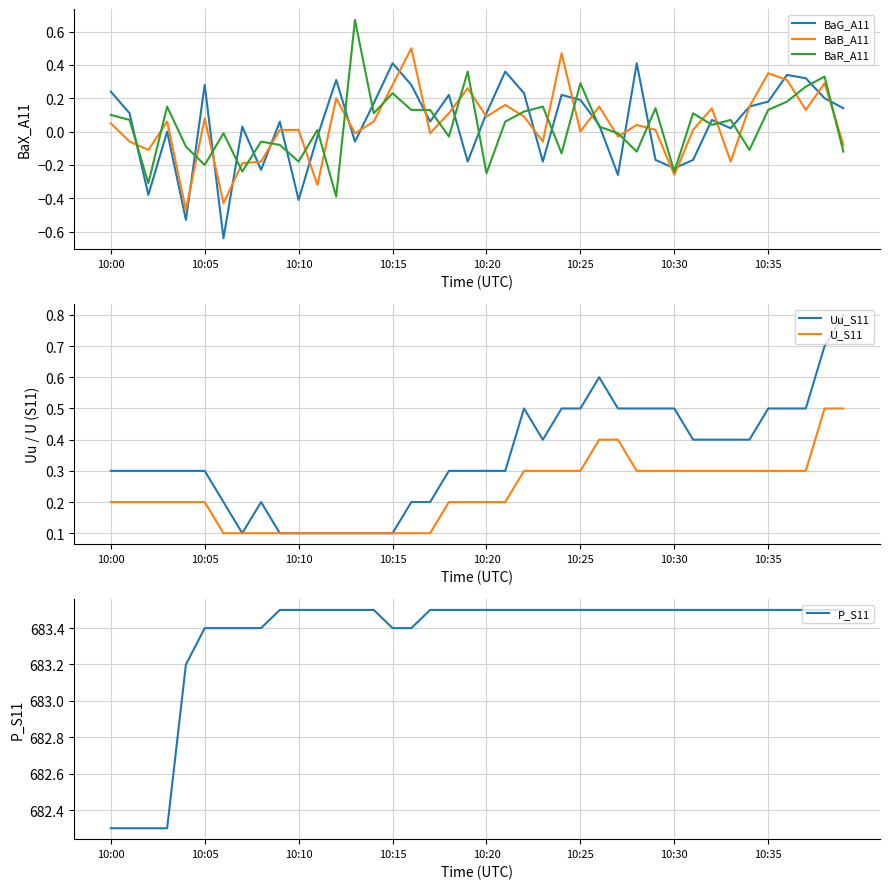

True or false: BaR_A11 has a value of 0.3 at 10:25.

True